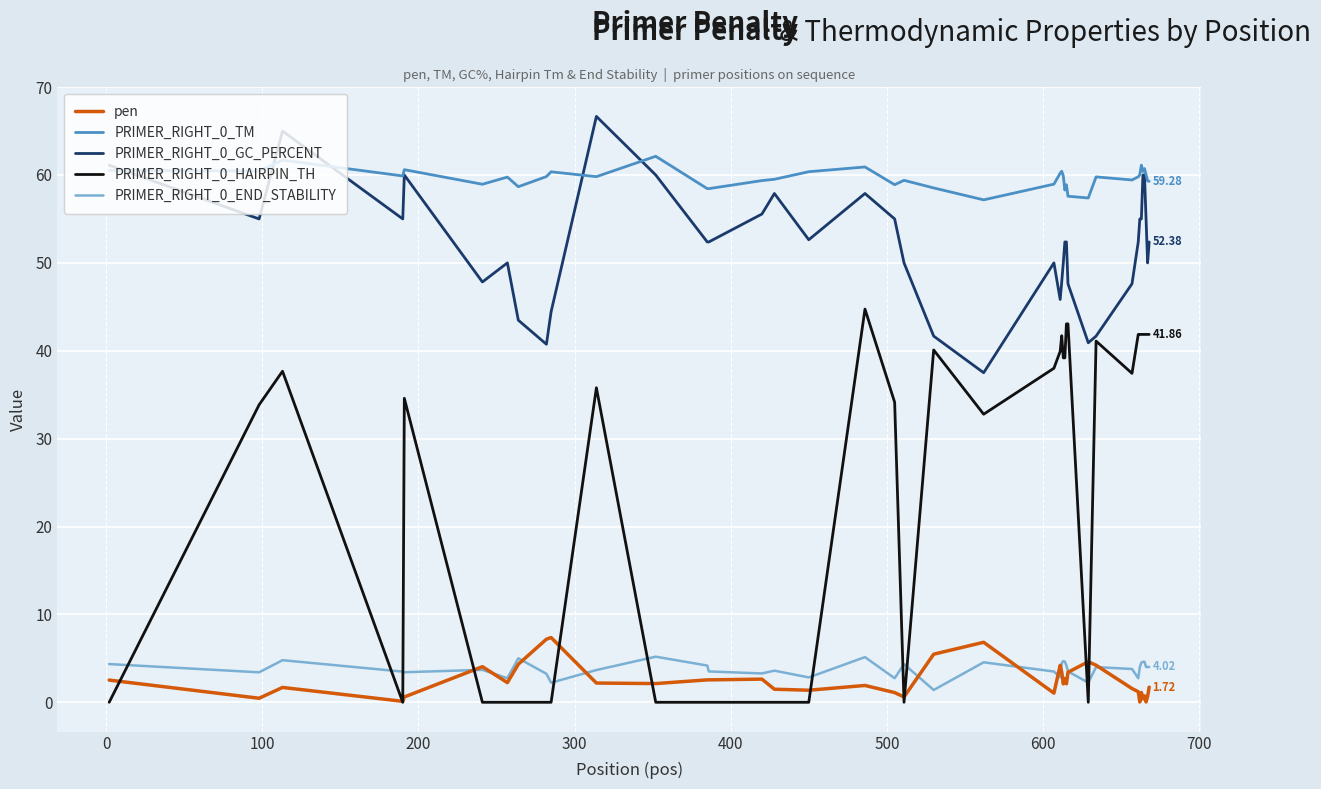

True or false: PRIMER_RIGHT_0_HAIRPIN_TH and PRIMER_RIGHT_0_TM intersect in this chart.

False